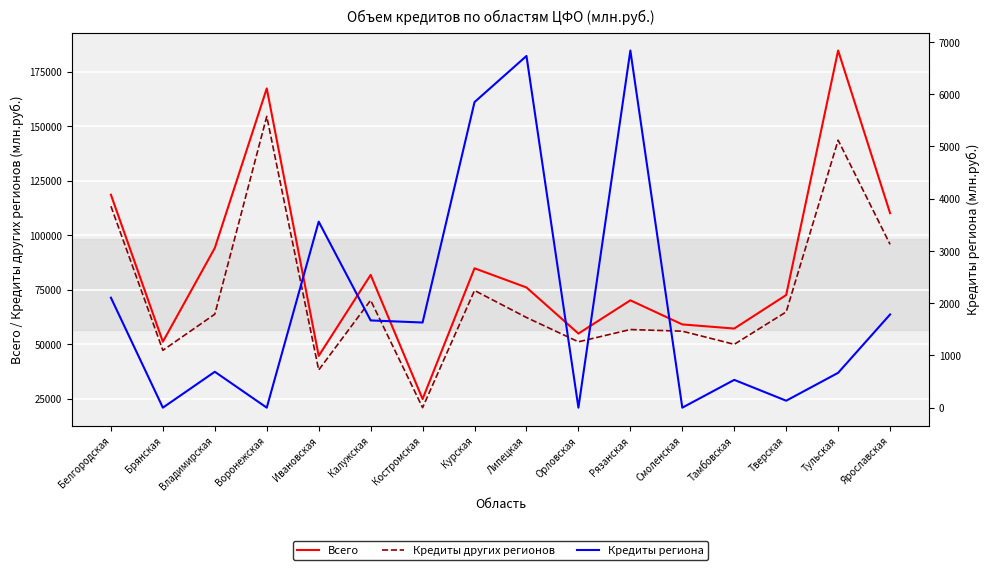

Reading left to right, extract all data points from this chart.

Всего: 118547	51129	94123	167312	44625	81777	24839	84812	76018	54867	70118	59067	57170	72545	184691	110112
Кредиты других регионов: 113285	47181	63764	154480	38159	70134	20885	74627	62244	51091	56721	55963	49941	64801	143572	95776
Кредиты региона: 2105	0	687	0	3561	1670	1630	5850	6733	0	6837	0	532	133	667	1784